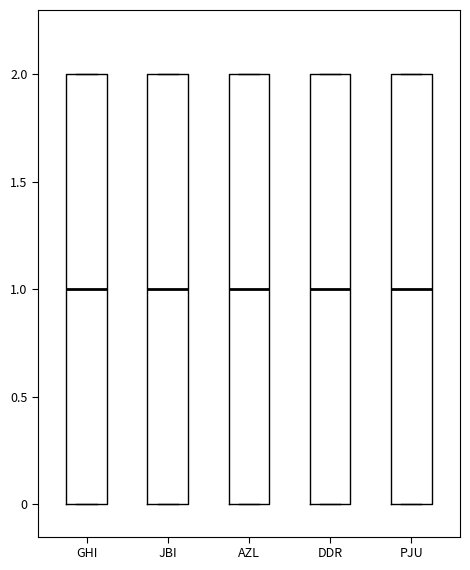

Reading left to right, transcribe this box plot: for each box, give where its median line is, the range the box spans, and where its two whiskers end, as read against the y-axis. The values are not printed on the chart, so give them approximately, as read against the axis.

GHI: median 1, box 0 to 2, whiskers 0 to 2
JBI: median 1, box 0 to 2, whiskers 0 to 2
AZL: median 1, box 0 to 2, whiskers 0 to 2
DDR: median 1, box 0 to 2, whiskers 0 to 2
PJU: median 1, box 0 to 2, whiskers 0 to 2